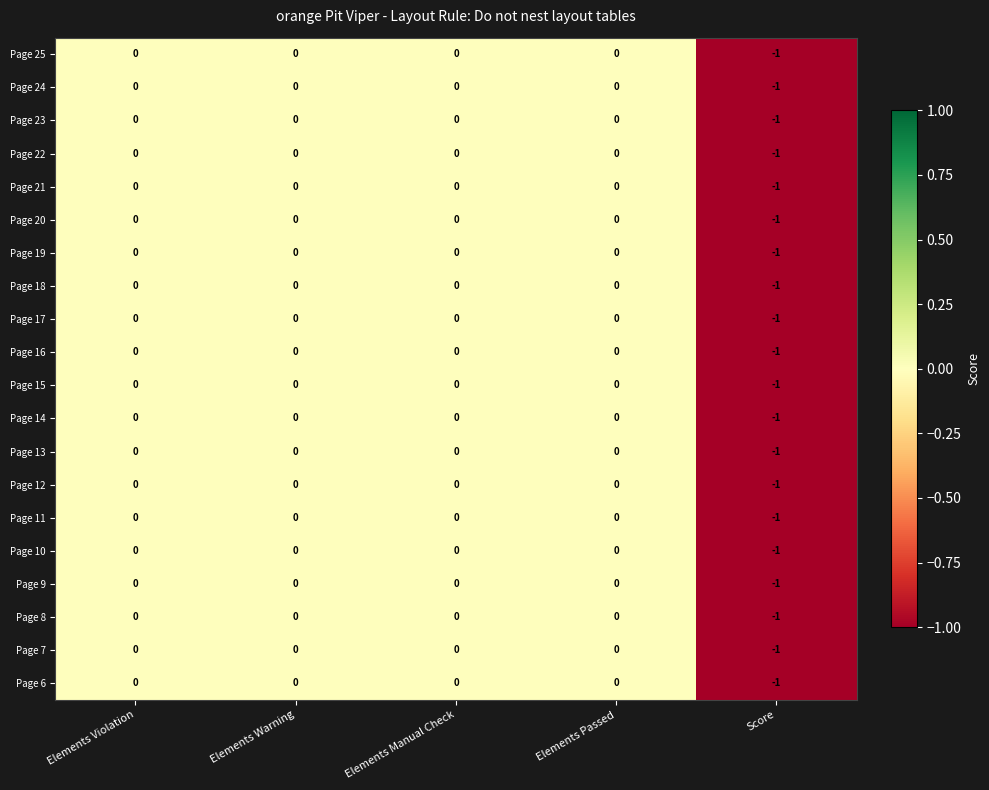

Count the Page 19 values in the range 0 to 1.

4